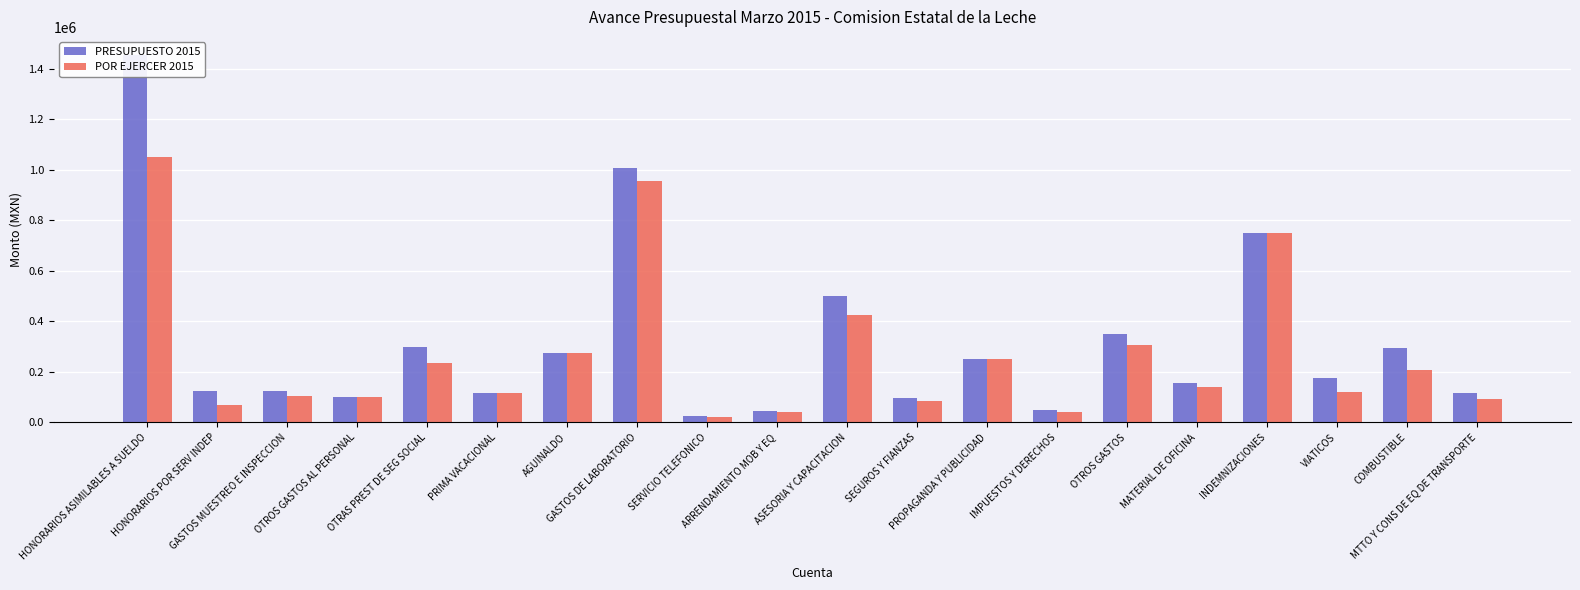

How many series are shown in this chart?

2